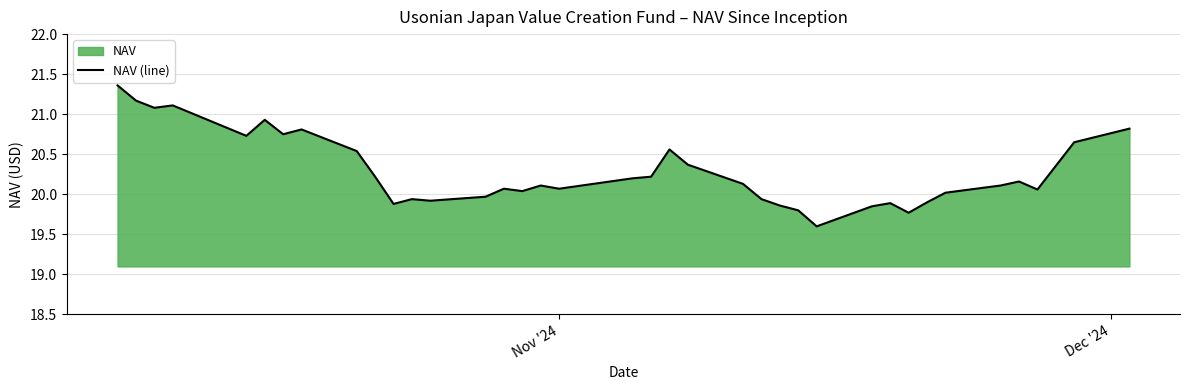

What is the maximum value shown in the chart?

21.4